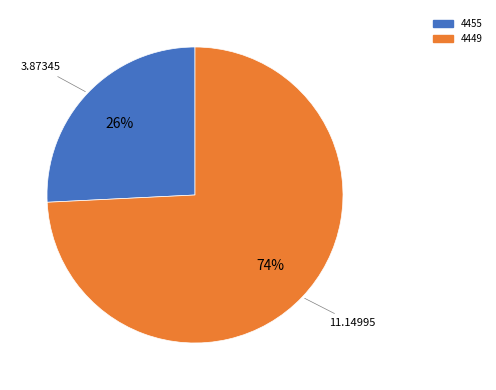

Is the sum of 4455 and 4449 greater than half?

Yes